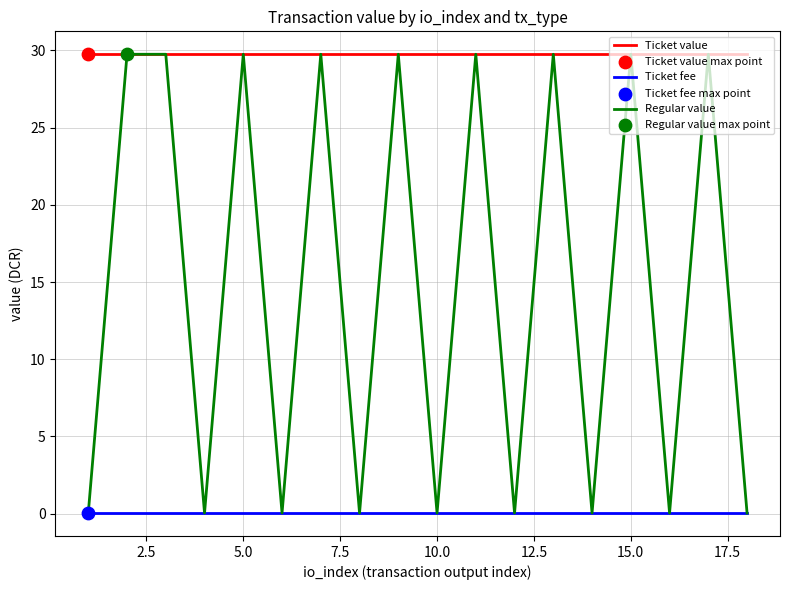

Which series has the widest spread of values?

Regular value